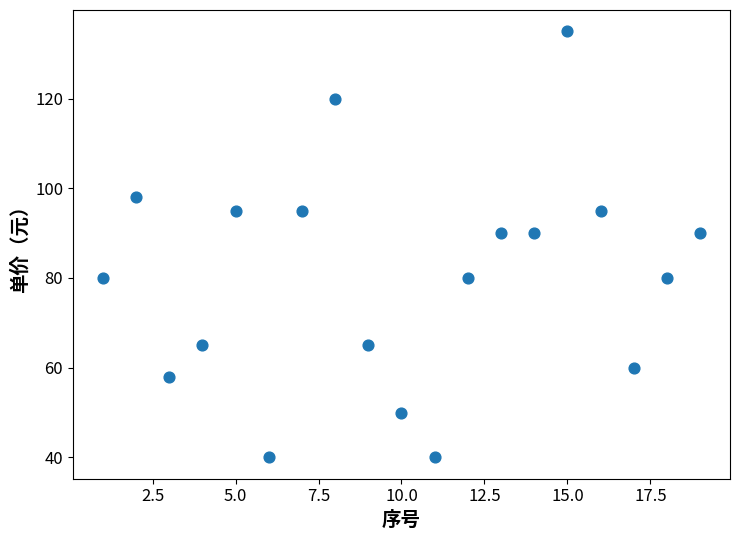

What is the range of Y values (max minus min)?

95